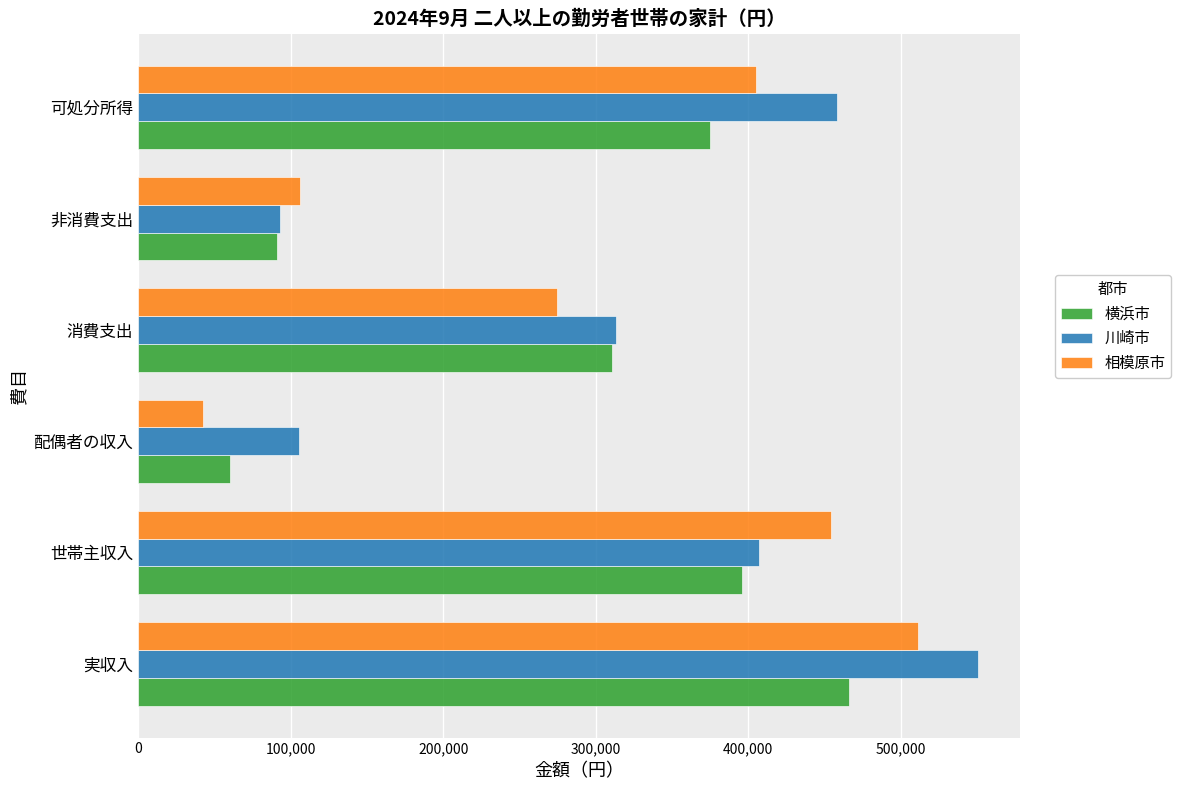

At which label is 川崎市 closest to 321825?

消費支出